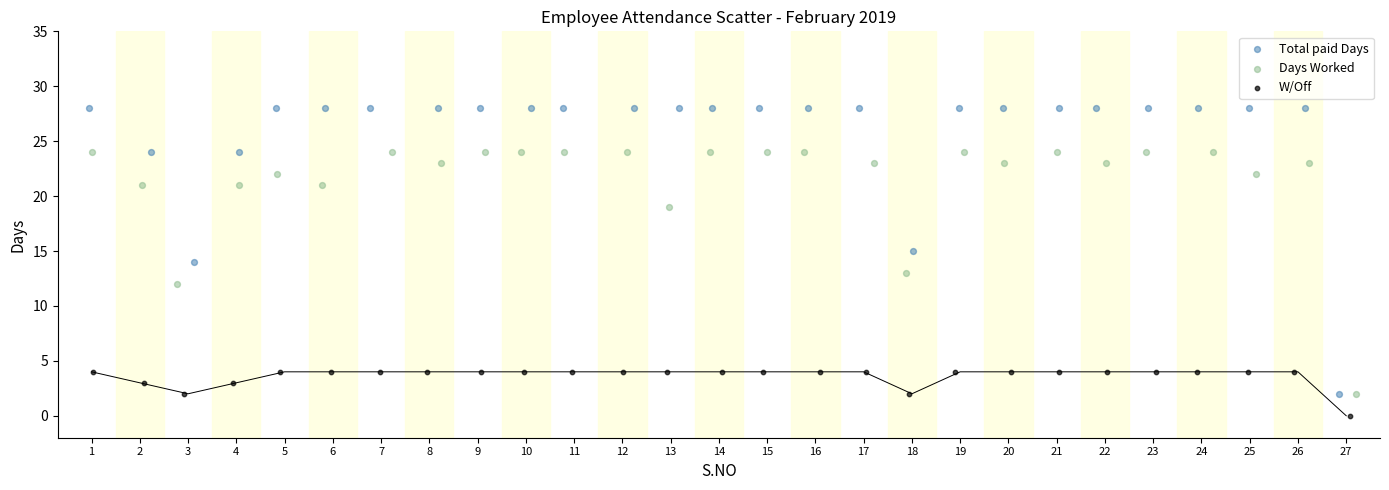

Which series contains the highest Y value?

Total paid Days